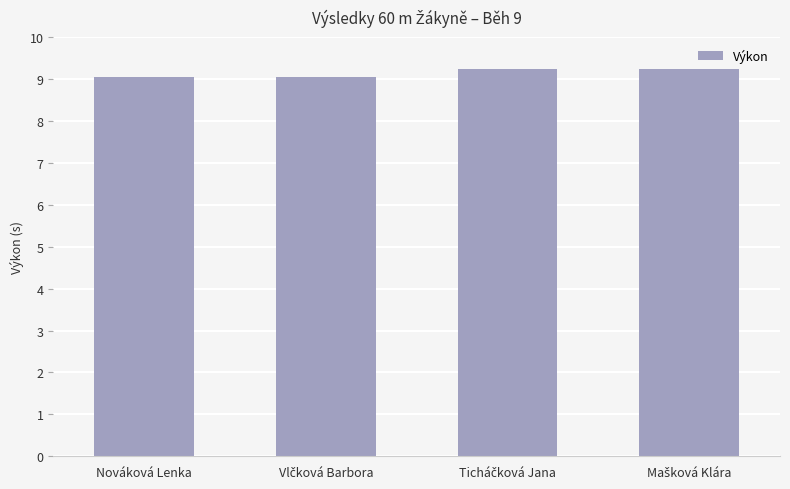

Read the value at Nováková Lenka.

9.0